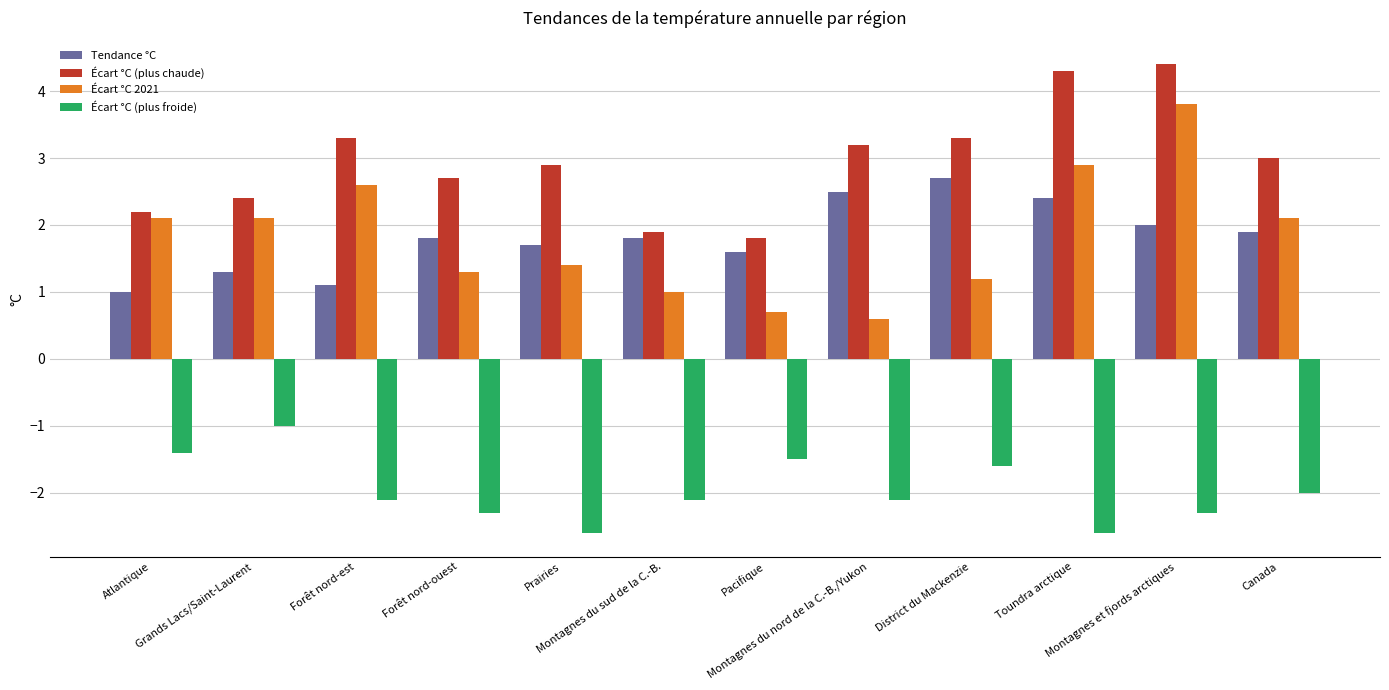

What is the highest value of the Écart °C 2021 series?

3.8